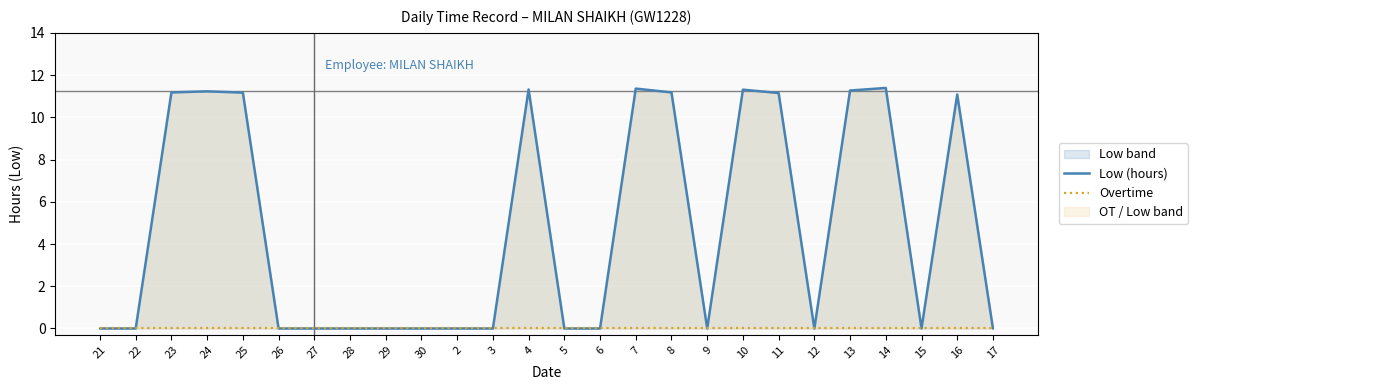

What is the label of the 10th point from the right?

8